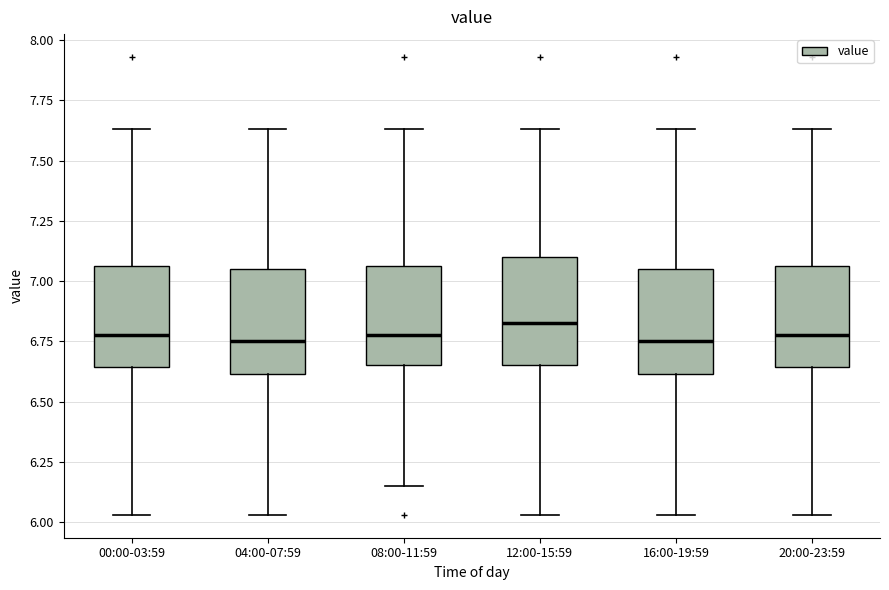

Reading left to right, transcribe this box plot: for each box, give where its median line is, the range the box spans, and where its two whiskers end, as read against the y-axis. The values are not printed on the chart, so give them approximately, as read against the axis.

00:00-03:59: median 6.80, box 6.65 to 7.05, whiskers 6.05 to 7.65
04:00-07:59: median 6.75, box 6.60 to 7.05, whiskers 6.05 to 7.65
08:00-11:59: median 6.80, box 6.65 to 7.05, whiskers 6.15 to 7.65
12:00-15:59: median 6.85, box 6.65 to 7.10, whiskers 6.05 to 7.65
16:00-19:59: median 6.75, box 6.60 to 7.05, whiskers 6.05 to 7.65
20:00-23:59: median 6.80, box 6.65 to 7.05, whiskers 6.05 to 7.65